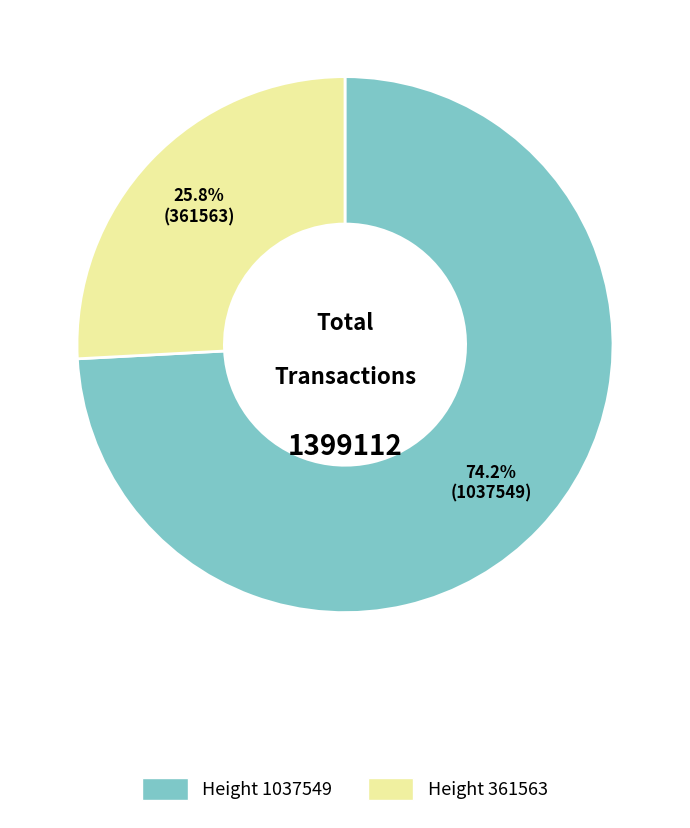

Is there a majority slice in this chart?

Yes